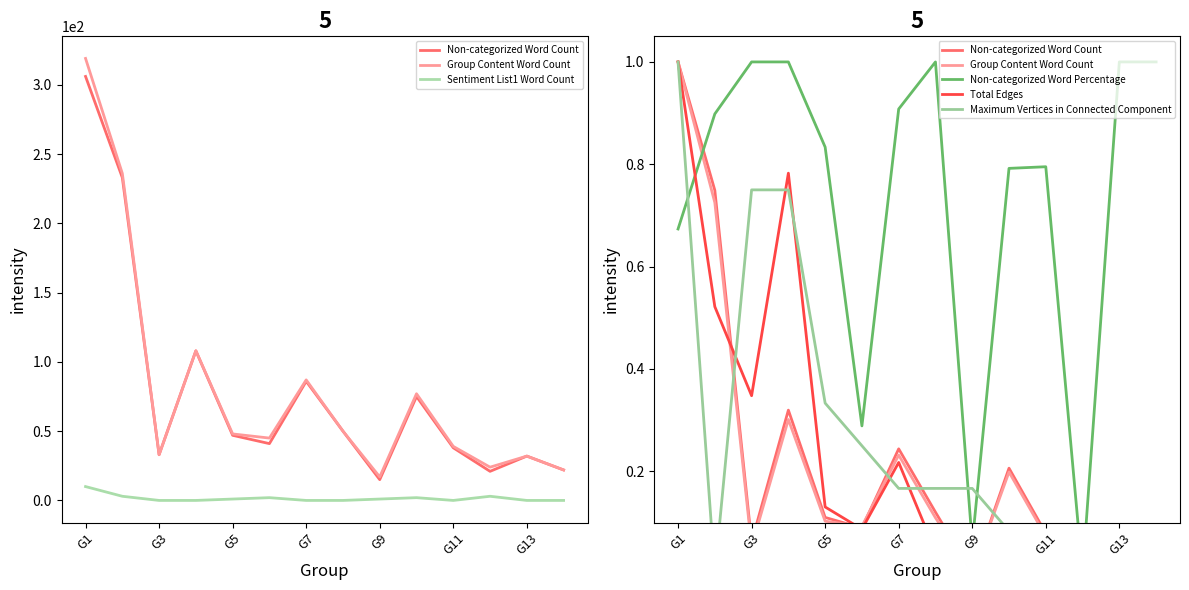

True or false: Group Content Word Count and Non-categorized Word Percentage cross at least once.

True